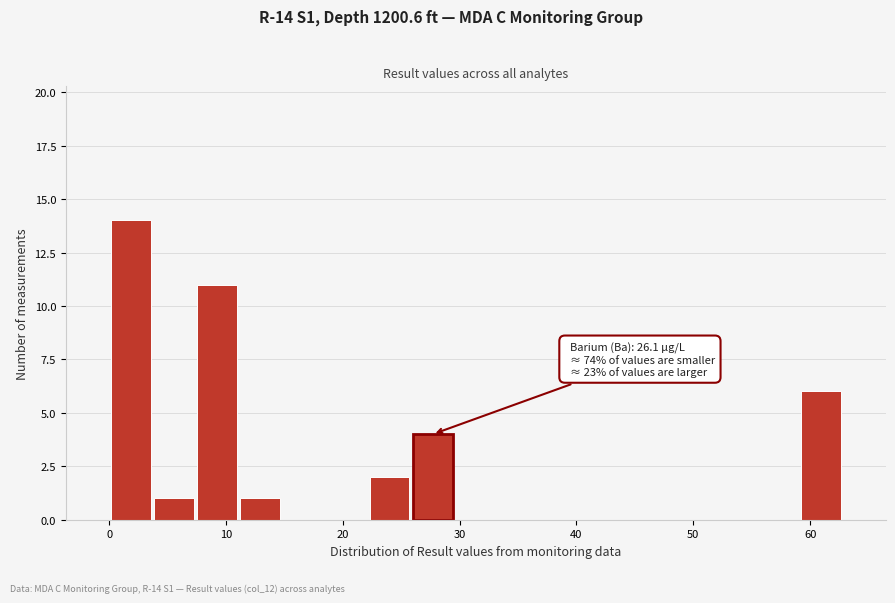

Read against the x-axis, roughly where is the centre of the tallest bar?

2